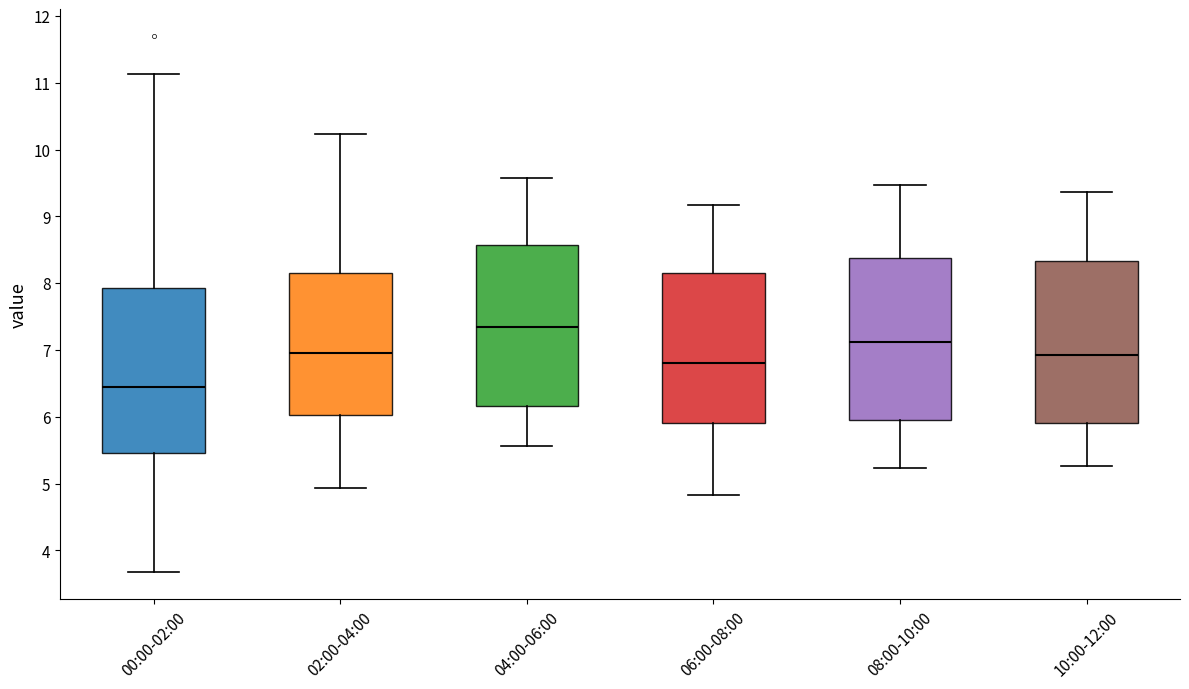

Where does the upper whisker of the box for 04:00-06:00 end on the y-axis? The values are not printed on the chart, so give them approximately, as read against the axis.

9.6